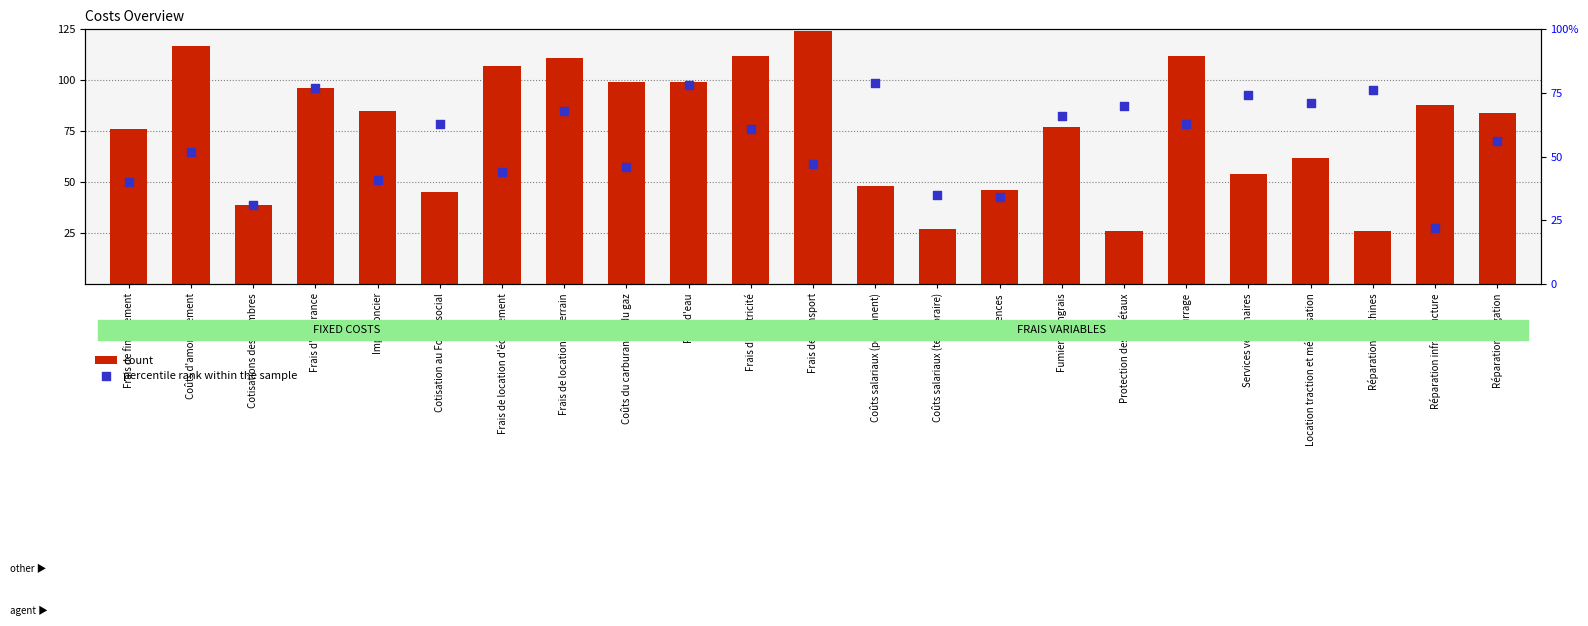

At which category is the sum across all series the highest?

Frais de location du terrain